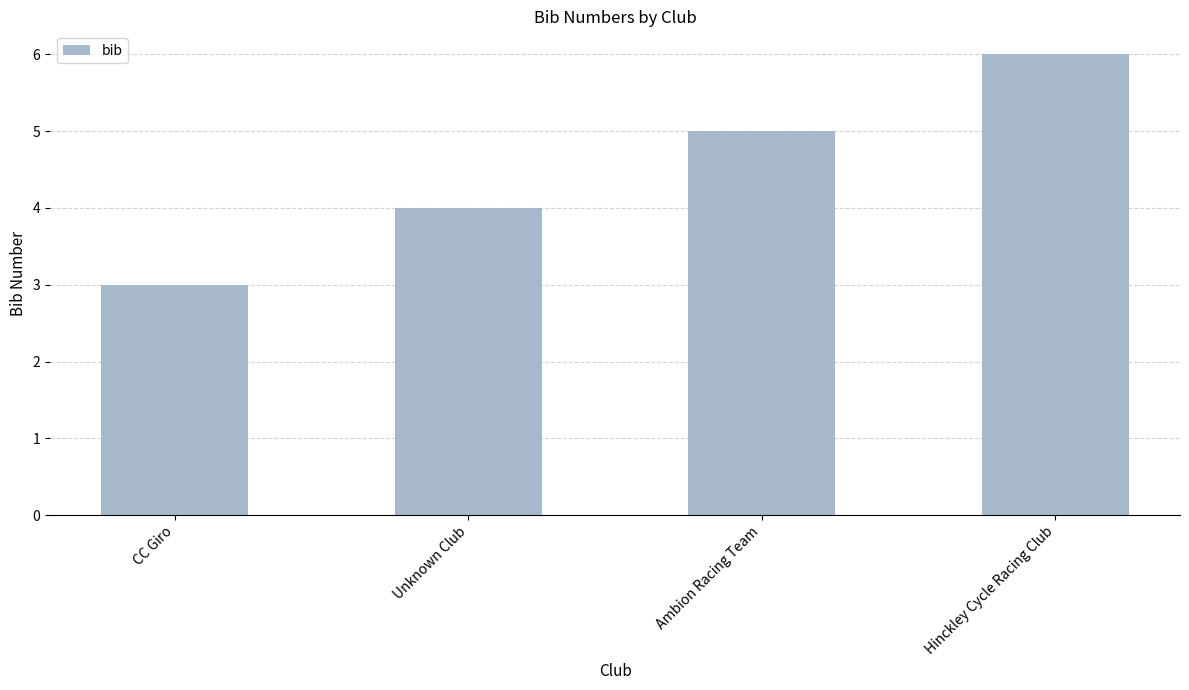

Read the value at Ambion Racing Team.

5